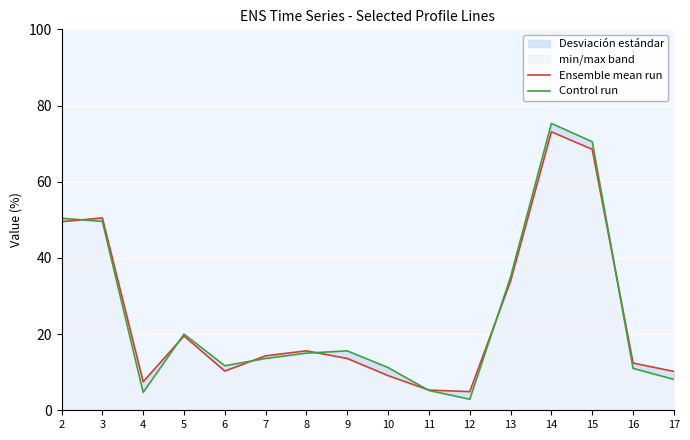

At which category is the sum across all series the highest?

14